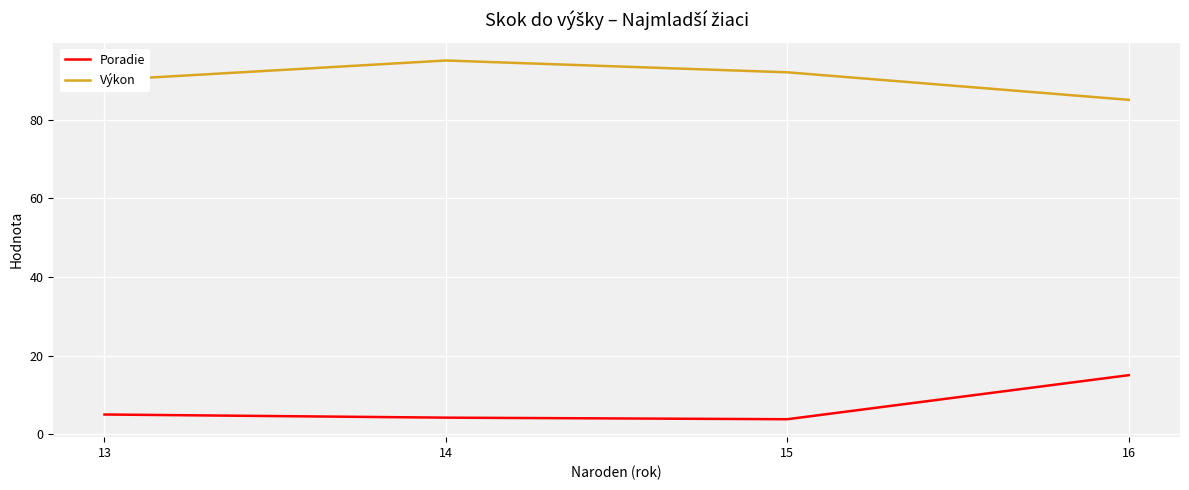

Count the number of categories in the chart.

4